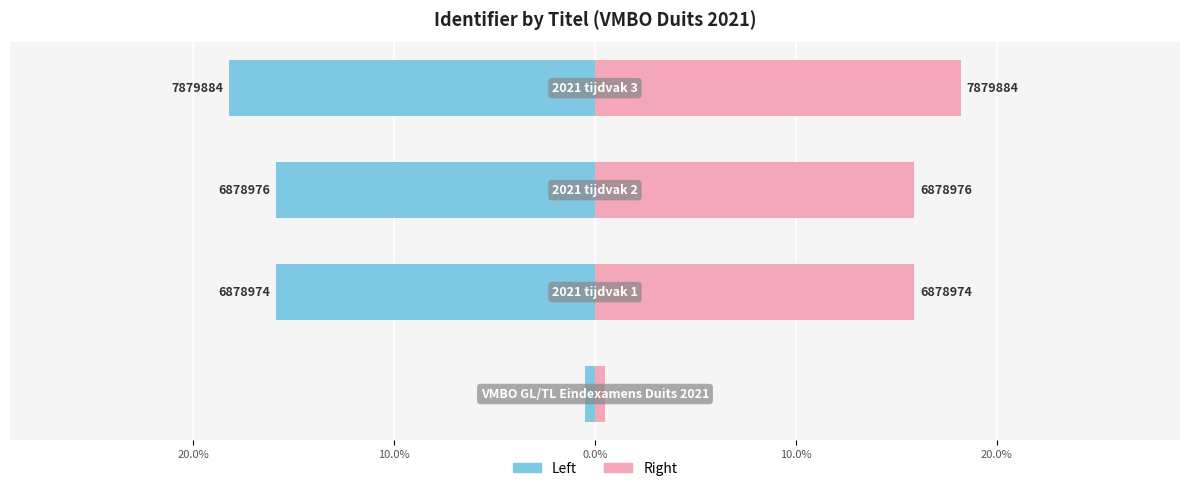

Between 30.0% and 0.0%, which is larger?

30.0%